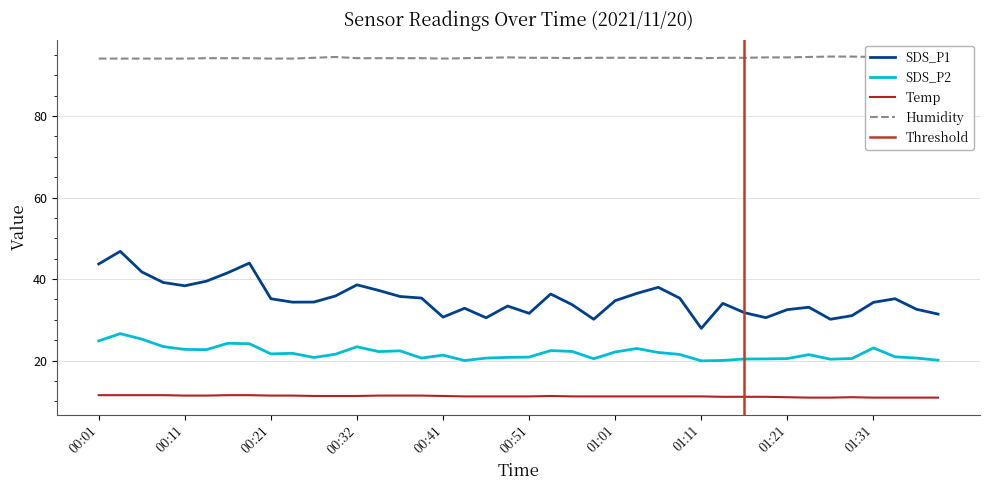

True or false: Temp and SDS_P2 cross at least once.

False